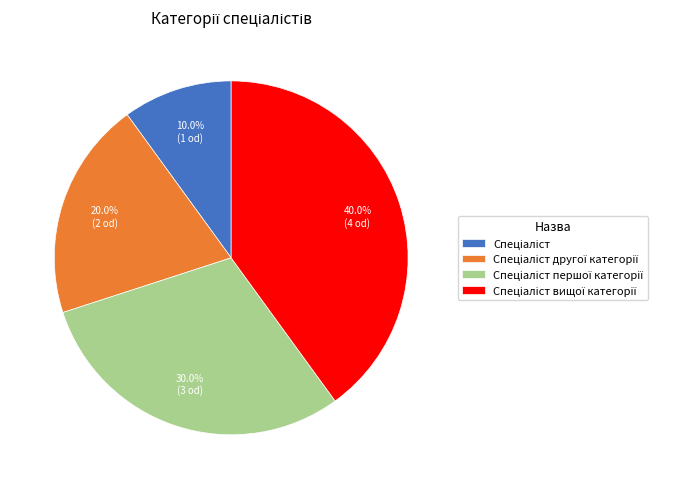

Does any single category account for the majority?

No